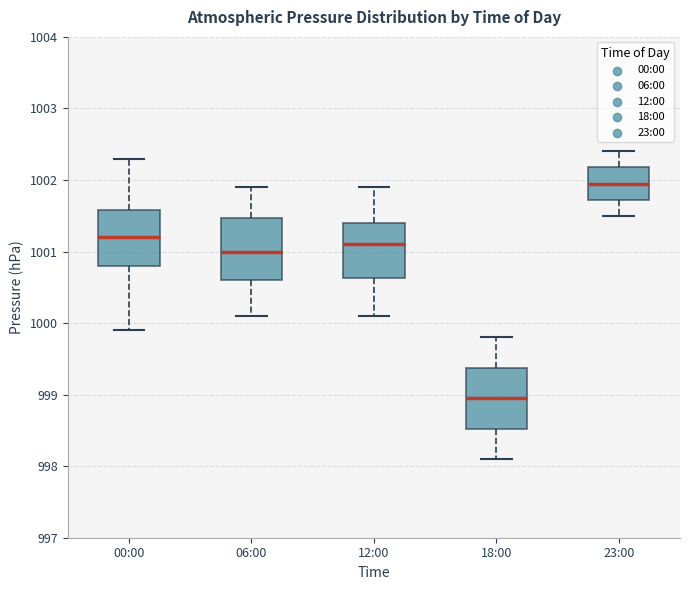

Reading left to right, transcribe this box plot: for each box, give where its median line is, the range the box spans, and where its two whiskers end, as read against the y-axis. The values are not printed on the chart, so give them approximately, as read against the axis.

00:00: median 1001.2, box 1000.8 to 1001.6, whiskers 999.9 to 1002.3
06:00: median 1001.0, box 1000.6 to 1001.5, whiskers 1000.1 to 1001.9
12:00: median 1001.1, box 1000.6 to 1001.4, whiskers 1000.1 to 1001.9
18:00: median 999.0, box 998.5 to 999.4, whiskers 998.1 to 999.8
23:00: median 1002.0, box 1001.7 to 1002.2, whiskers 1001.5 to 1002.4